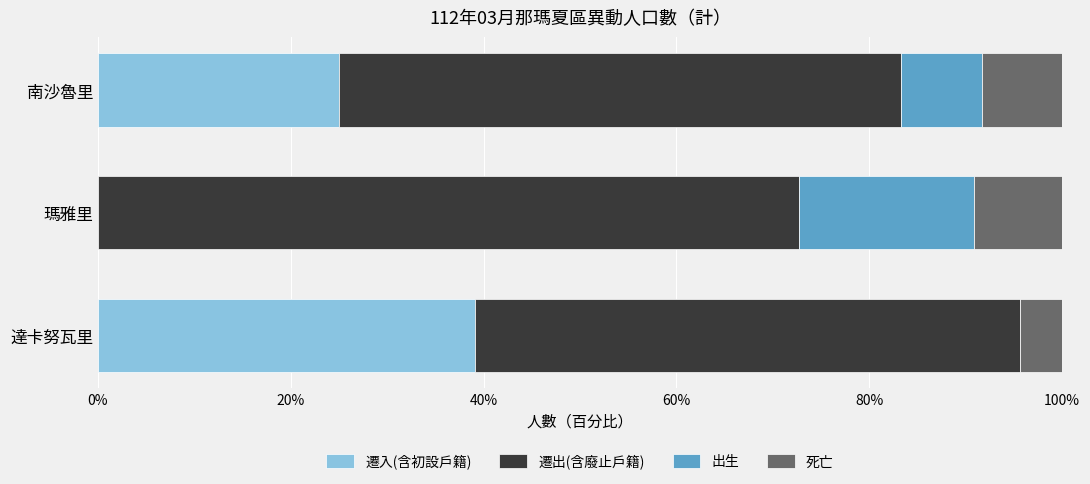

What is the maximum value for 遷入(含初設戶籍)?

39.1